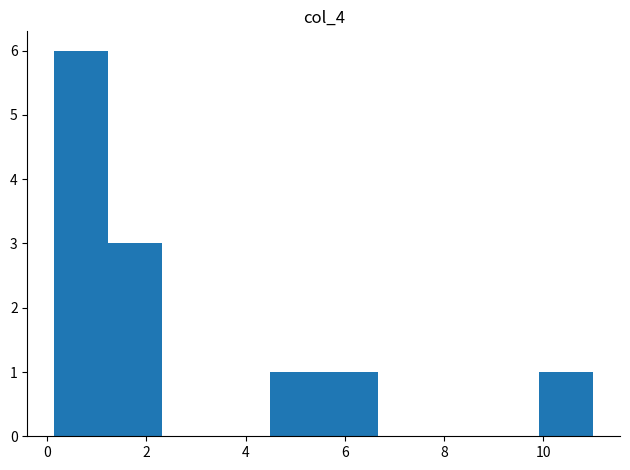

Reading left to right, list every bar in this chart as the range it spans on the x-axis followed by its height. Neither the bar edges nor the heights are printed on the chart, so give them approximately, as read against the axes.

0.2 to 1.2: 6
1.2 to 2.4: 3
2.4 to 3.4: 0
3.4 to 4.4: 0
4.4 to 5.6: 1
5.6 to 6.6: 1
6.6 to 7.8: 0
7.8 to 8.8: 0
8.8 to 10.0: 0
10.0 to 11.0: 1